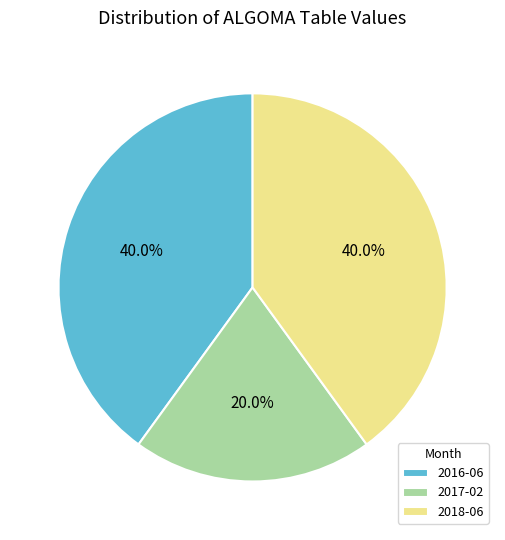

Is it true that 2017-02 is 9% of the pie?

False